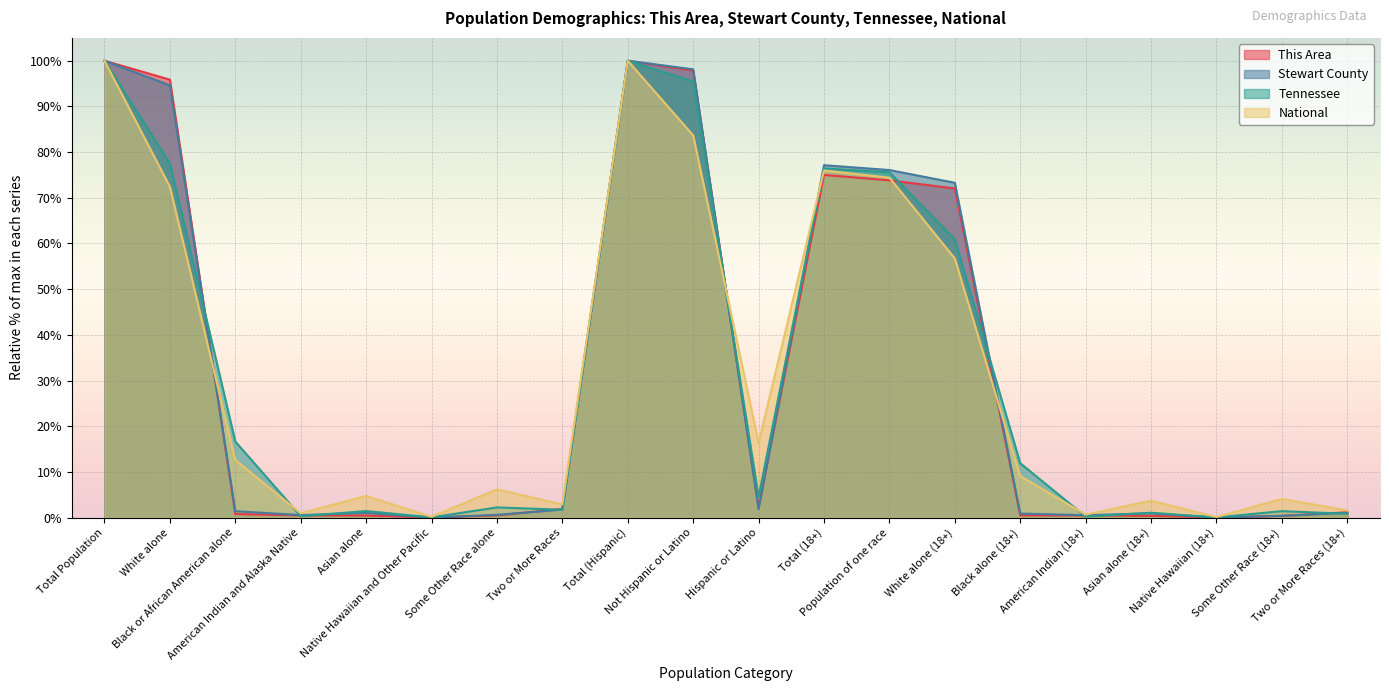

The This Area series shows 100.0 at Total (Hispanic). True or false?

True